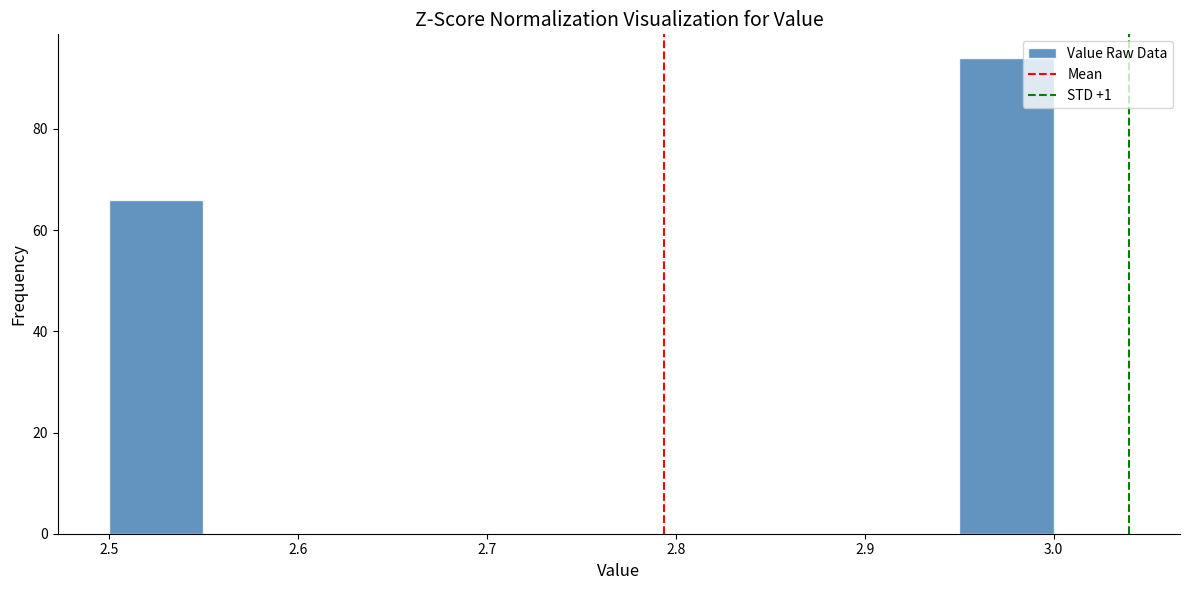

Reading left to right, list every bar in this chart as the range it spans on the x-axis followed by its height. The values are not printed on the chart, so give them approximately, as read against the axis.

2.50 to 2.55: 66
2.55 to 2.60: 0
2.60 to 2.65: 0
2.65 to 2.70: 0
2.70 to 2.75: 0
2.75 to 2.80: 0
2.80 to 2.85: 0
2.85 to 2.90: 0
2.90 to 2.95: 0
2.95 to 3.00: 94